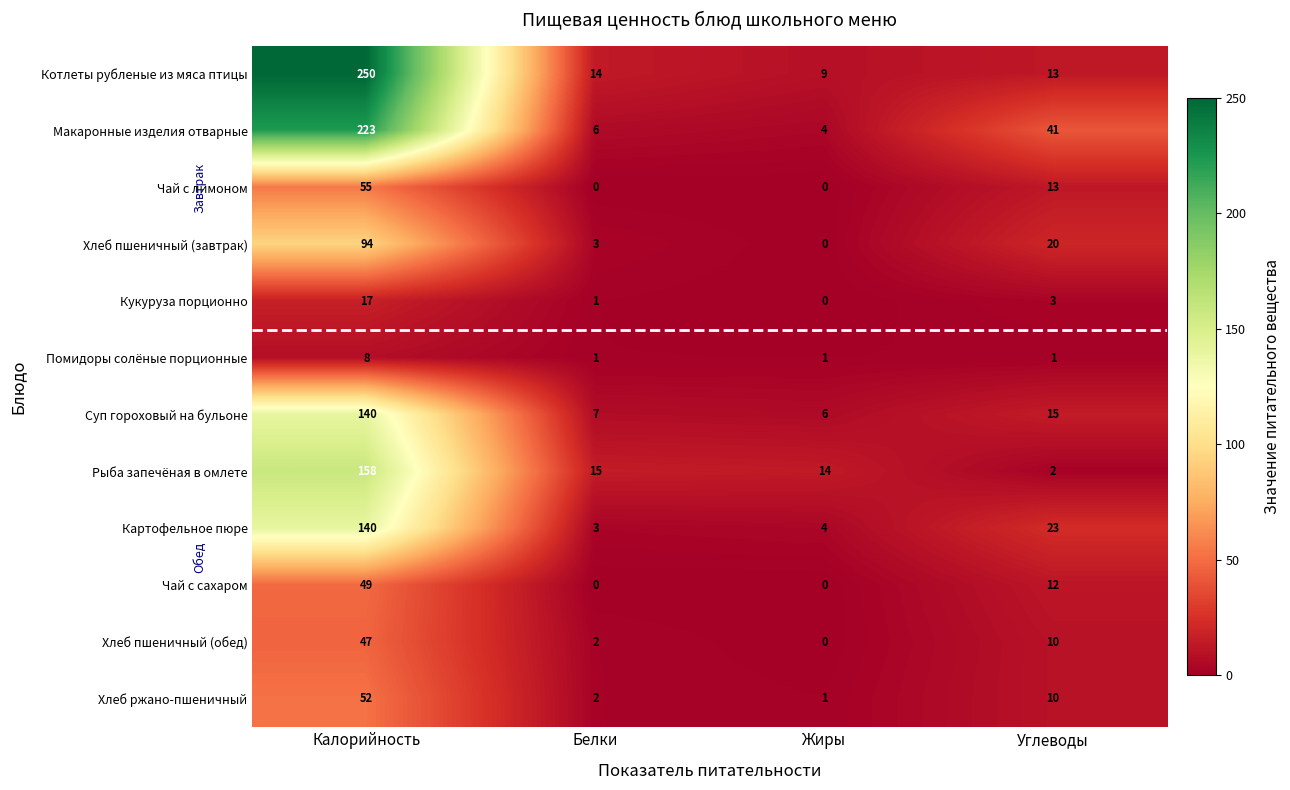

List the labels in order of Рыба запечёная в омлете value, smallest first.

Углеводы, Жиры, Белки, Калорийность